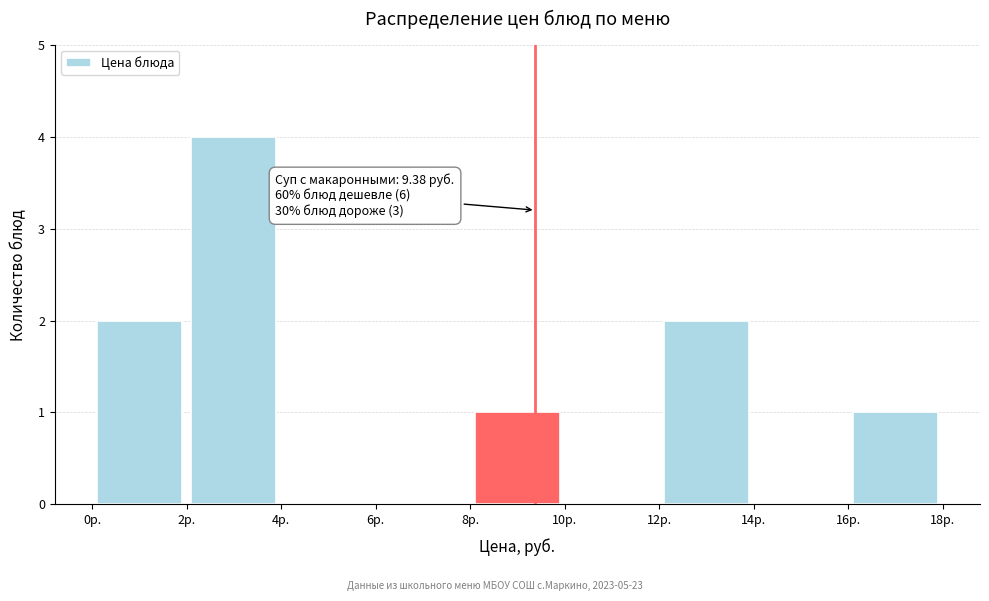

Which range on the x-axis has the tallest bar?

2 to 4